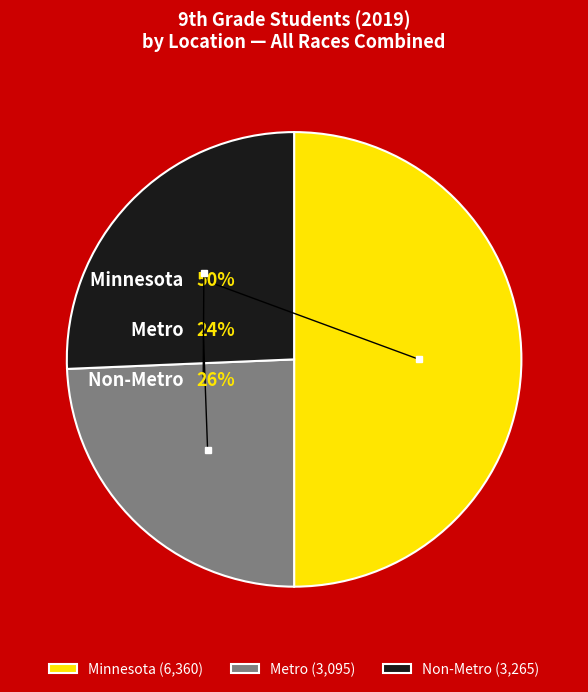

How many segments does this pie chart have?

3